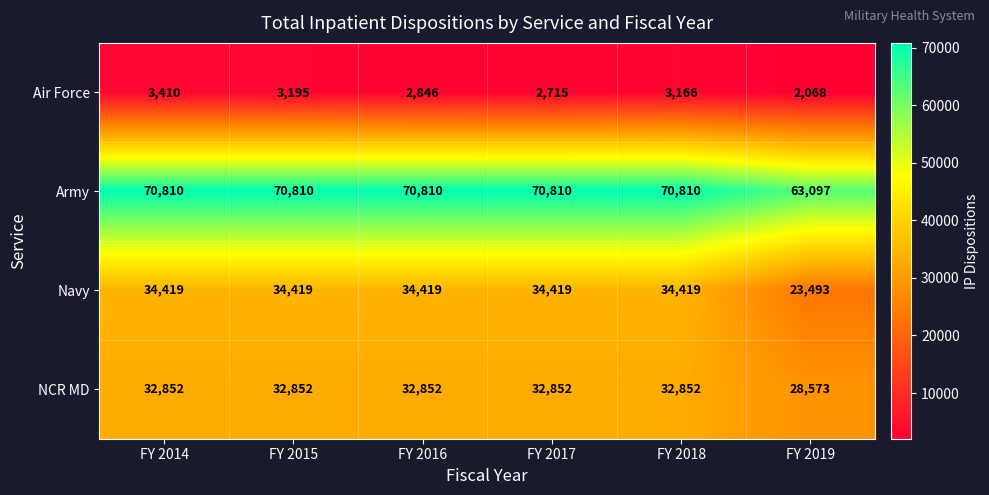

Which series has the widest spread of values?

Navy